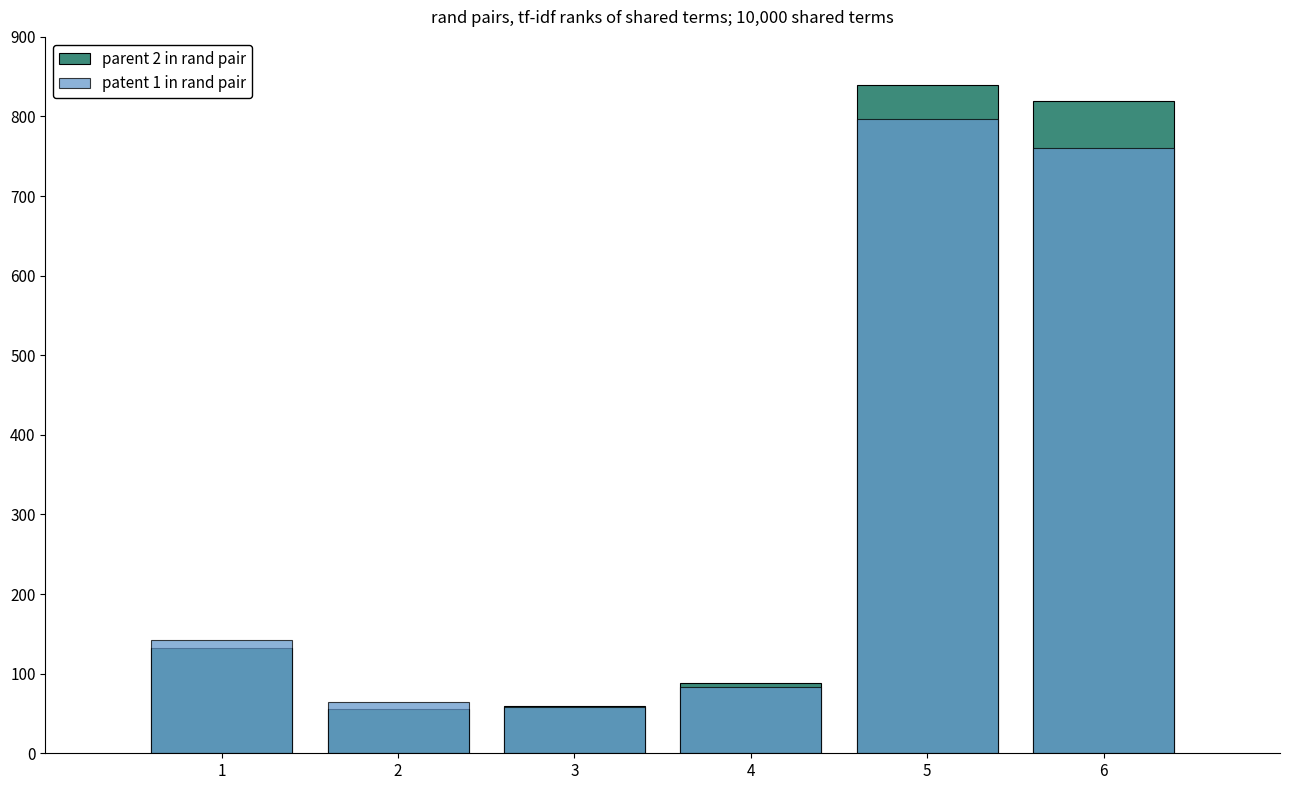

Rank the categories by patent 1 in rand pair value from highest to lowest.

5, 6, 1, 4, 2, 3